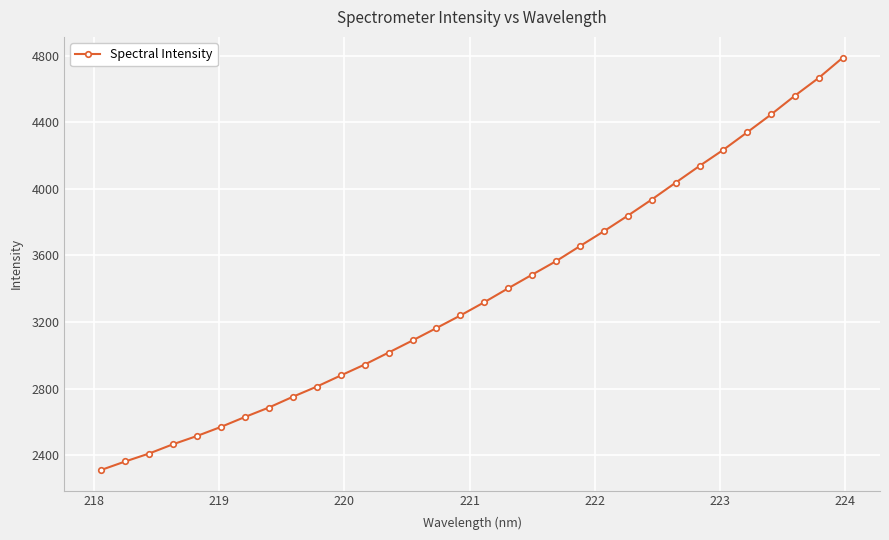

How many lines are shown in the chart?

1